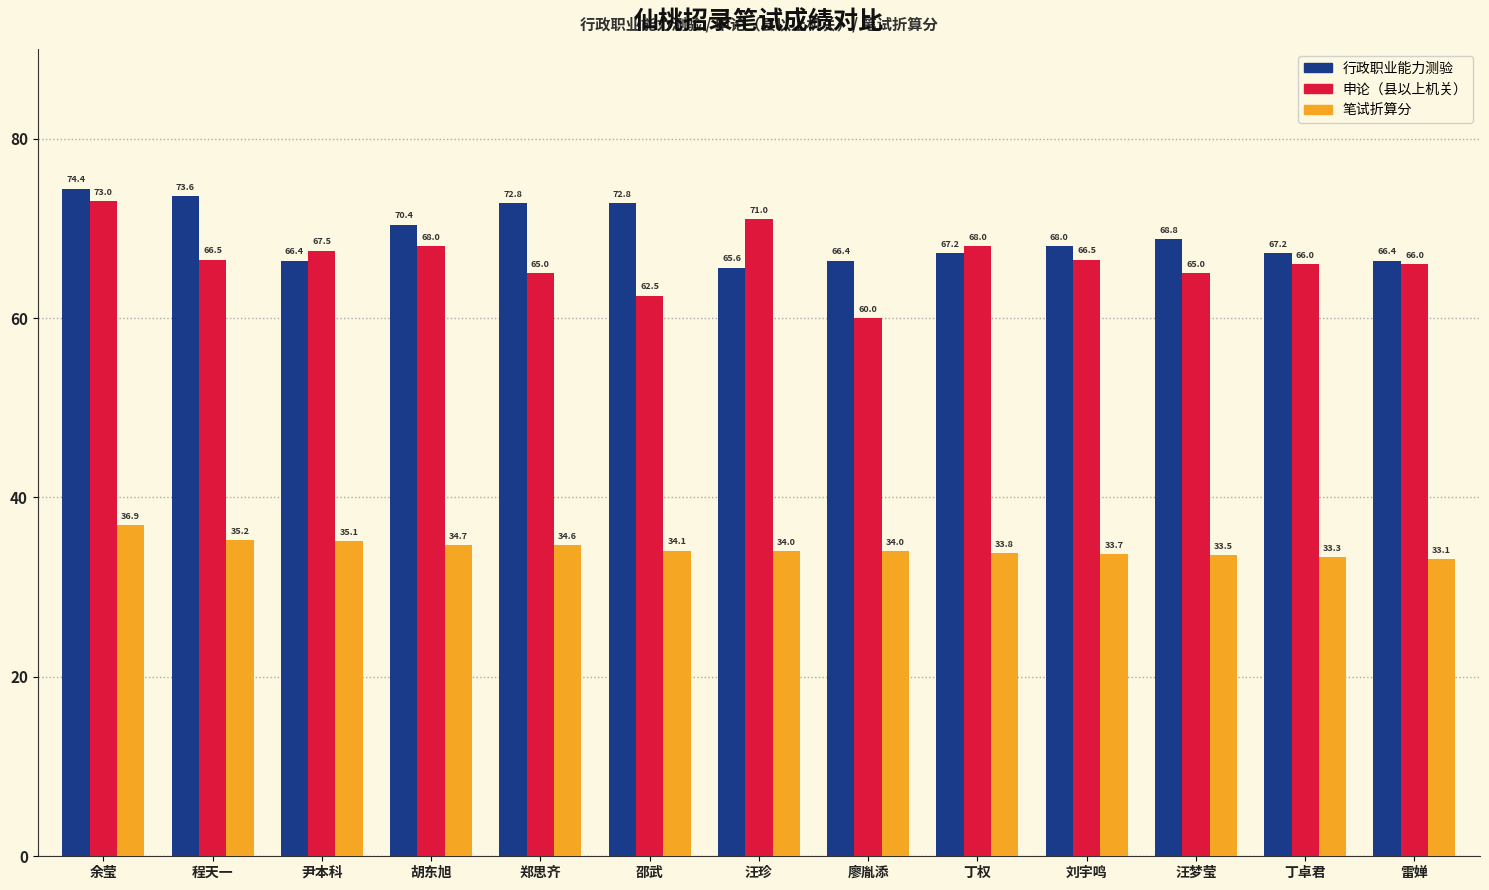

True or false: 申论（县以上机关） has a value of 71.0 at 汪珍.

True